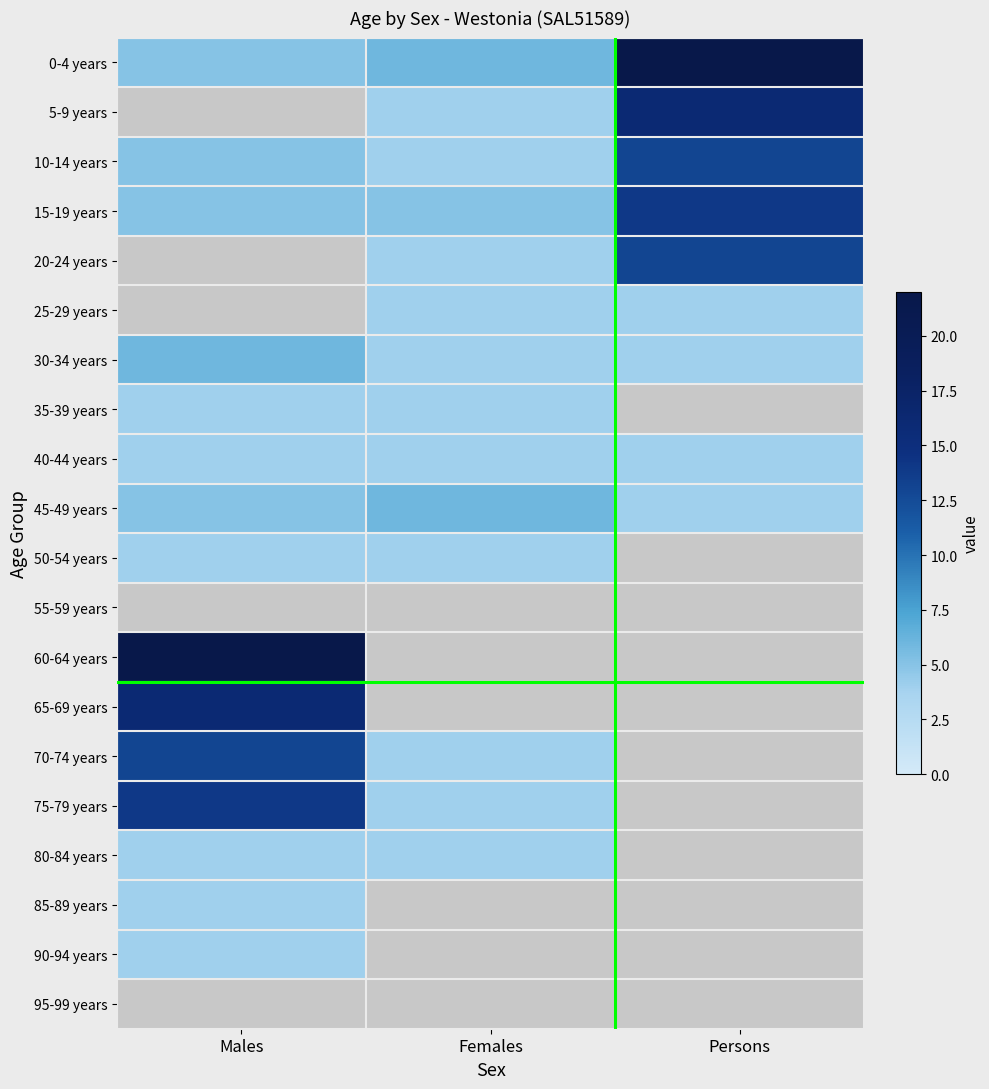

Which category has the lowest value across all series?

Males